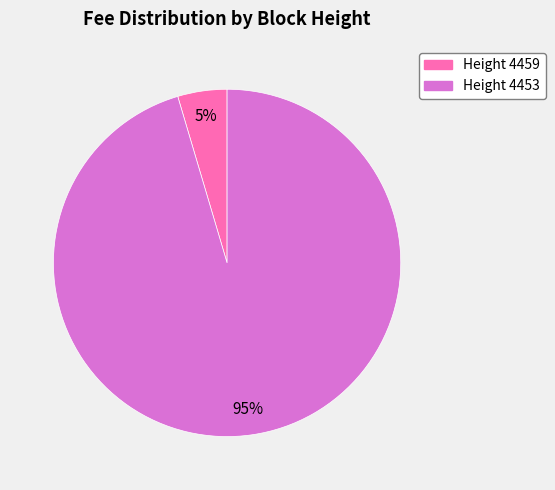

Is there a majority slice in this chart?

Yes